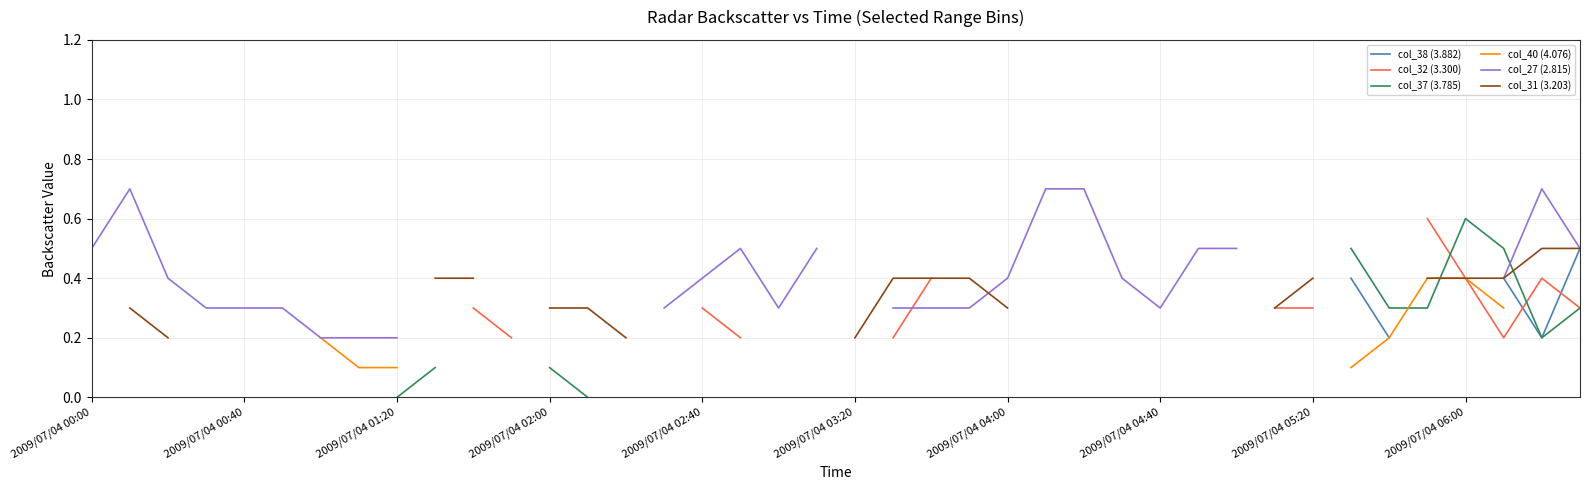

Count the col_27 (2.815) values in the range 0 to 1.

30